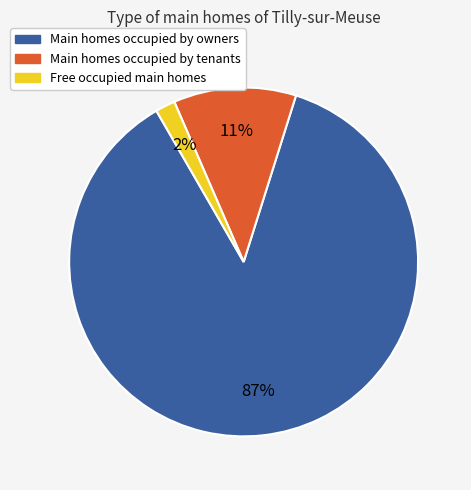

Is there a majority slice in this chart?

Yes